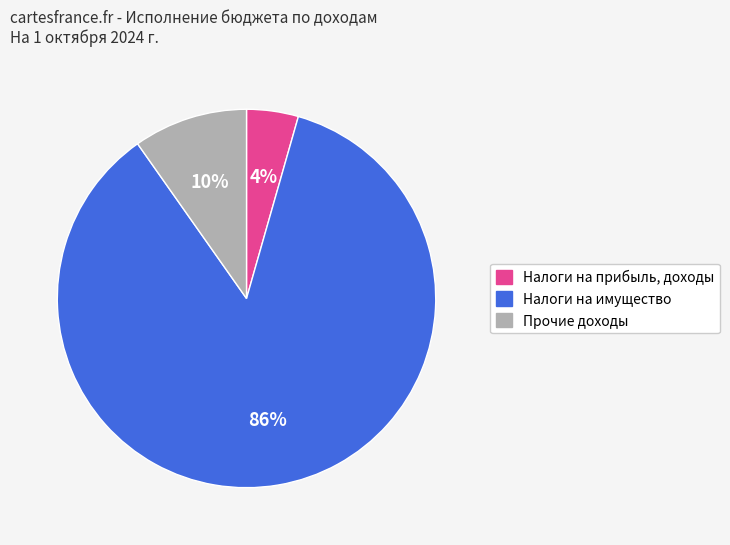

Count the number of slices in the pie.

3